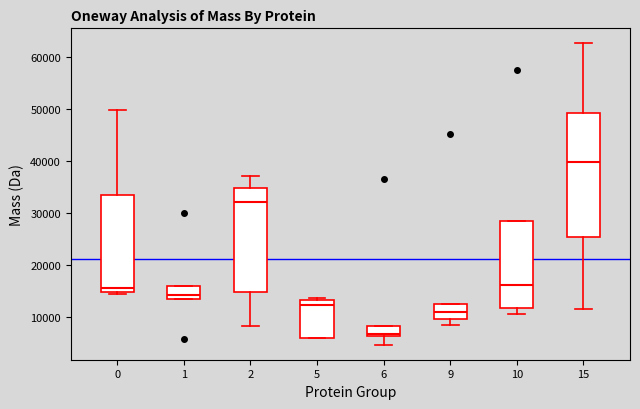

Comparing the boxes themselves (not the whiskers), which one is the tallest?

15